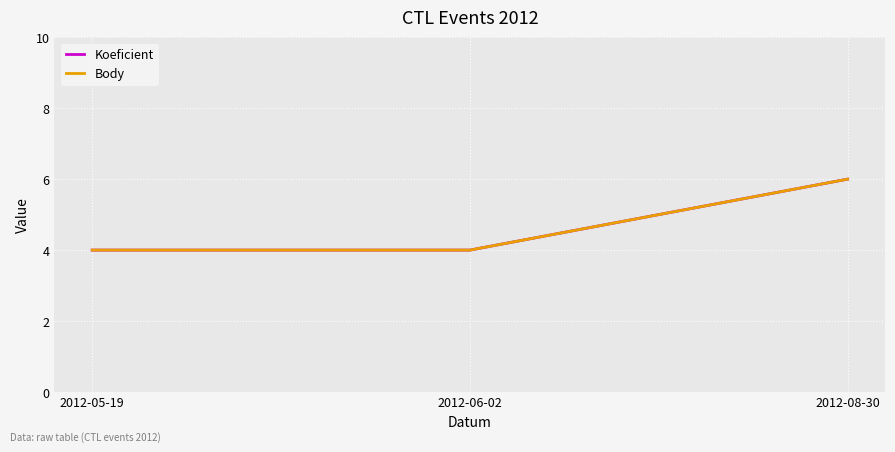

How many lines are shown in the chart?

2